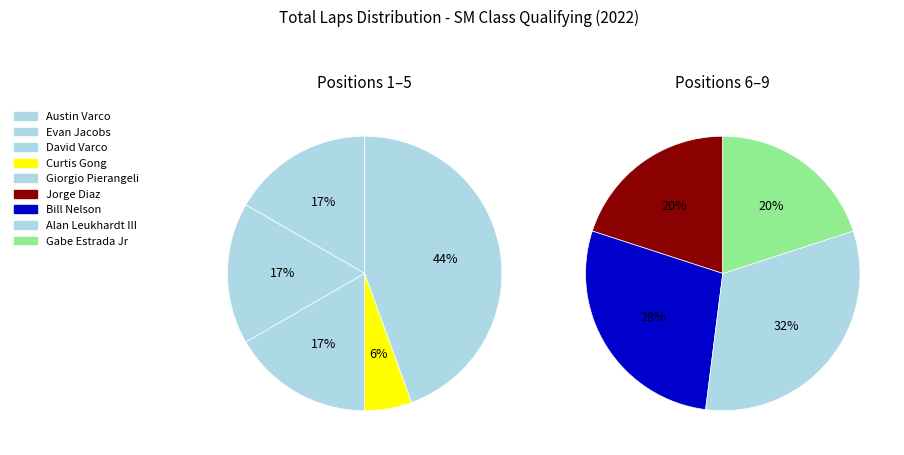

Is it true that 2 is 21% of the pie?

False